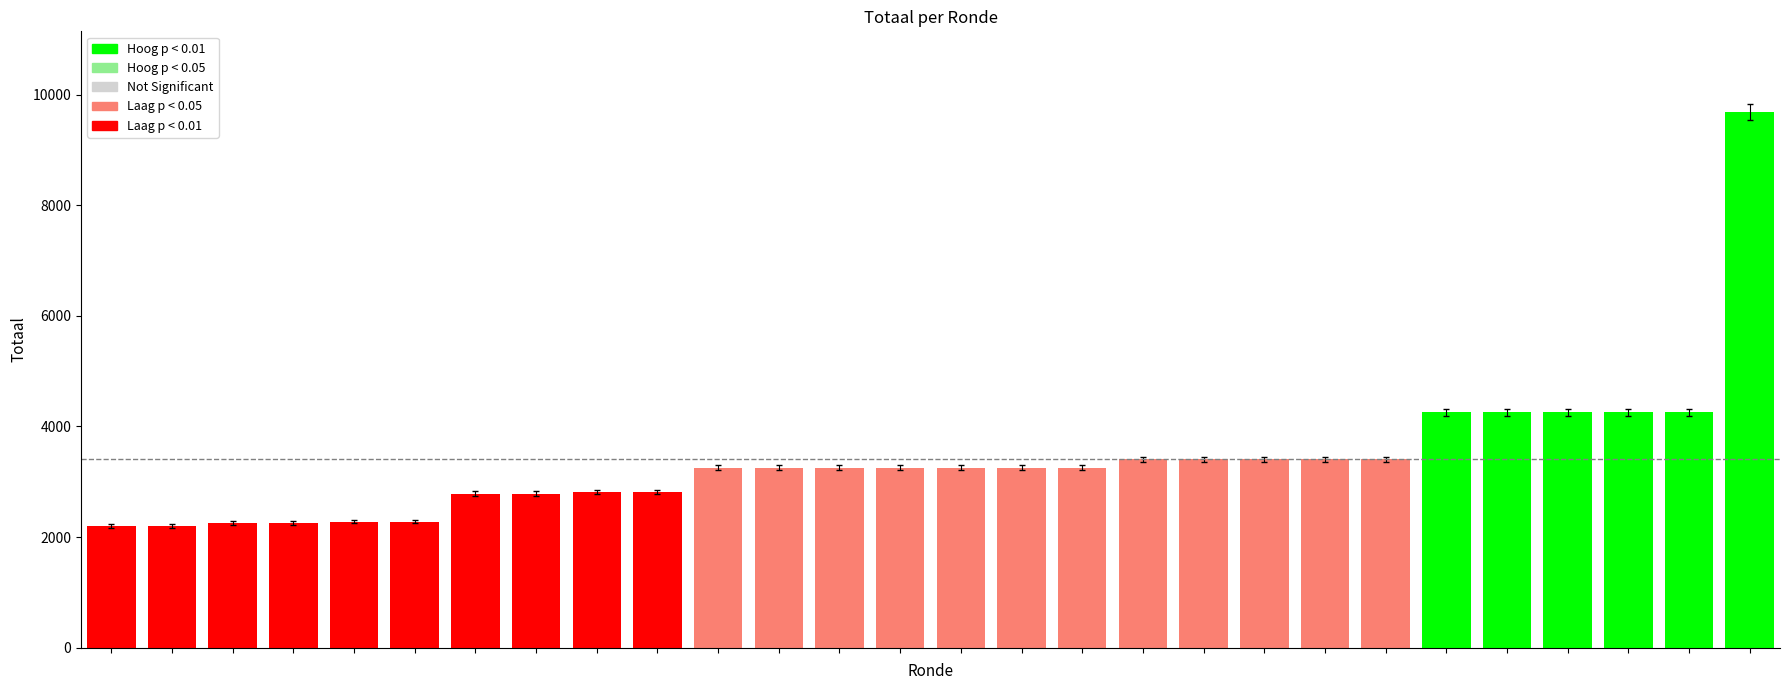

What is the value of the 8th bar from the left?

2787